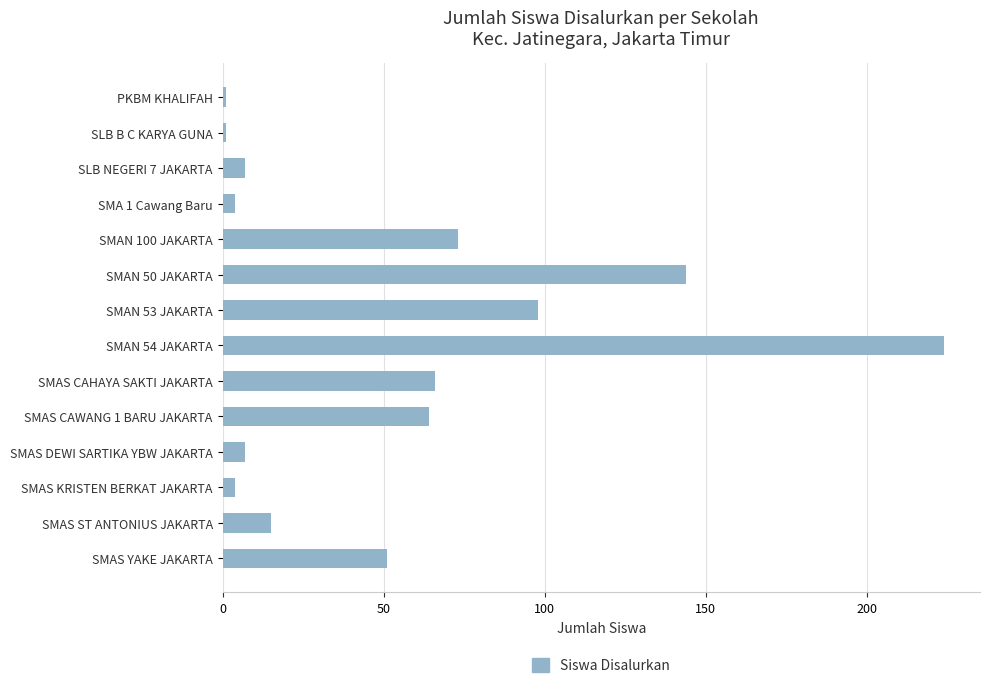

Between SMAS CAWANG 1 BARU JAKARTA and SMAS DEWI SARTIKA YBW JAKARTA, which is larger?

SMAS CAWANG 1 BARU JAKARTA